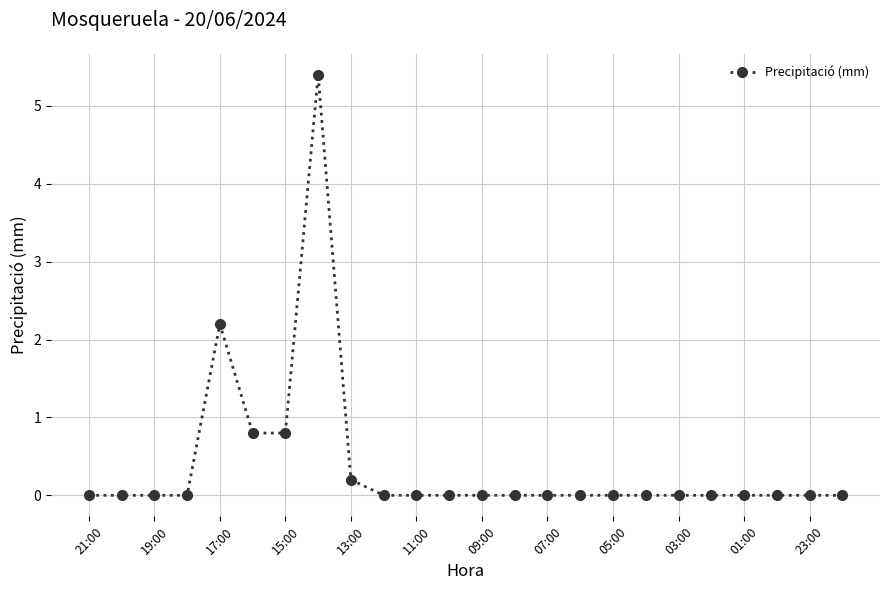

Count the number of data series in this chart.

1